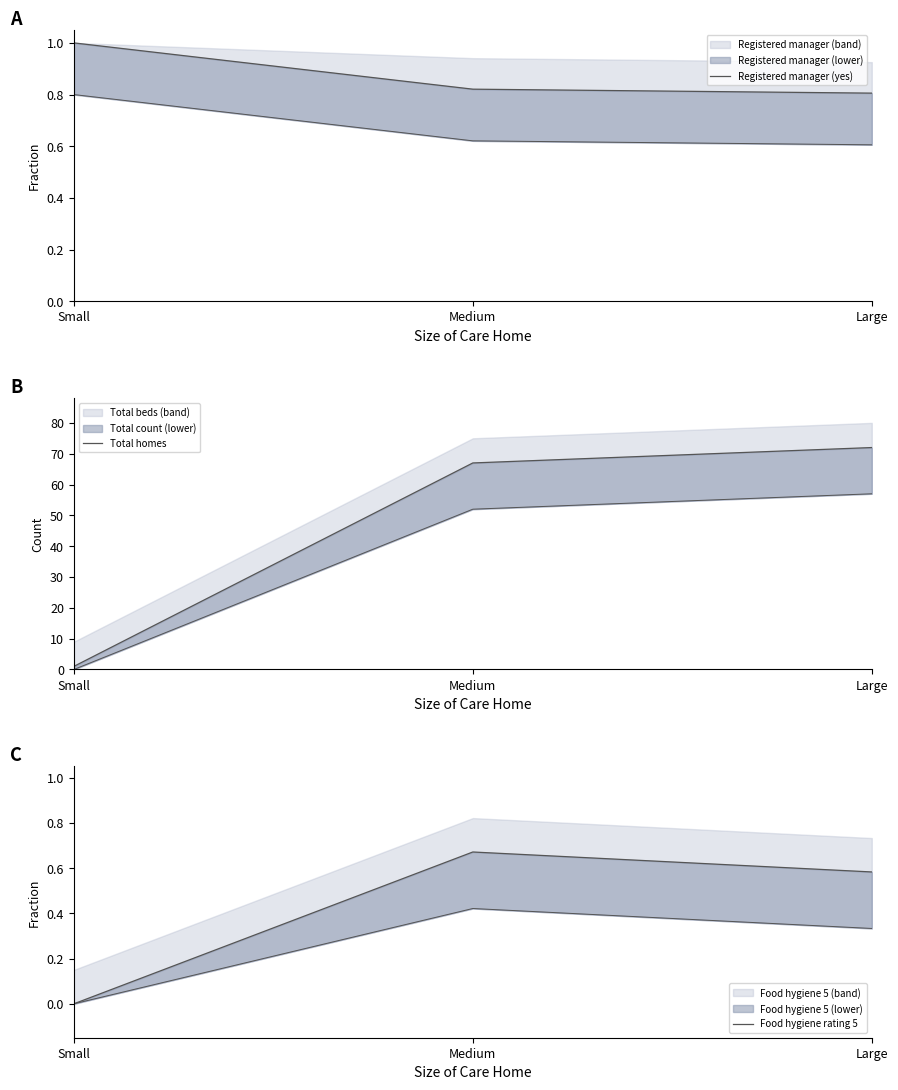

At which category is the sum across all series the highest?

Large